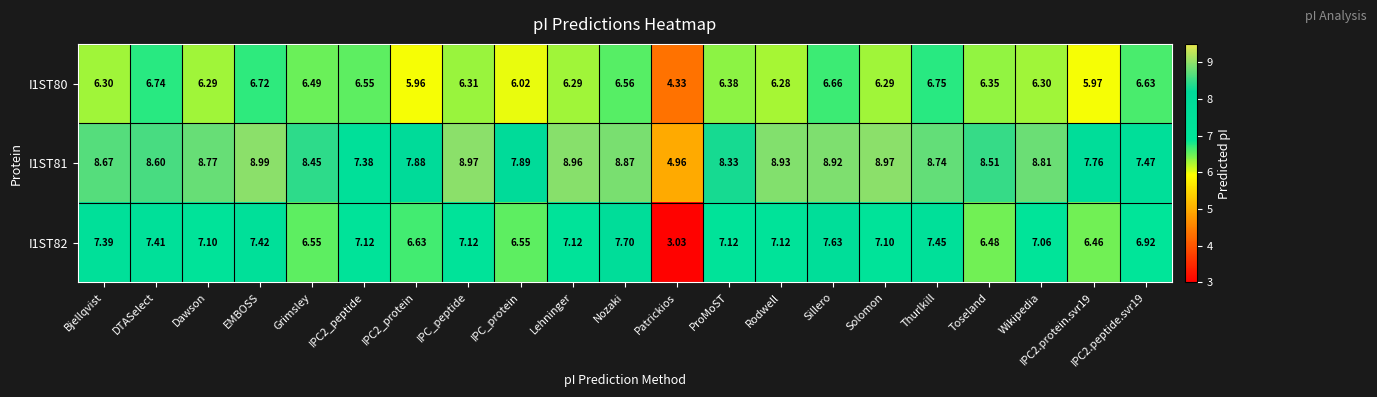

Which category has the highest value across all series?

EMBOSS